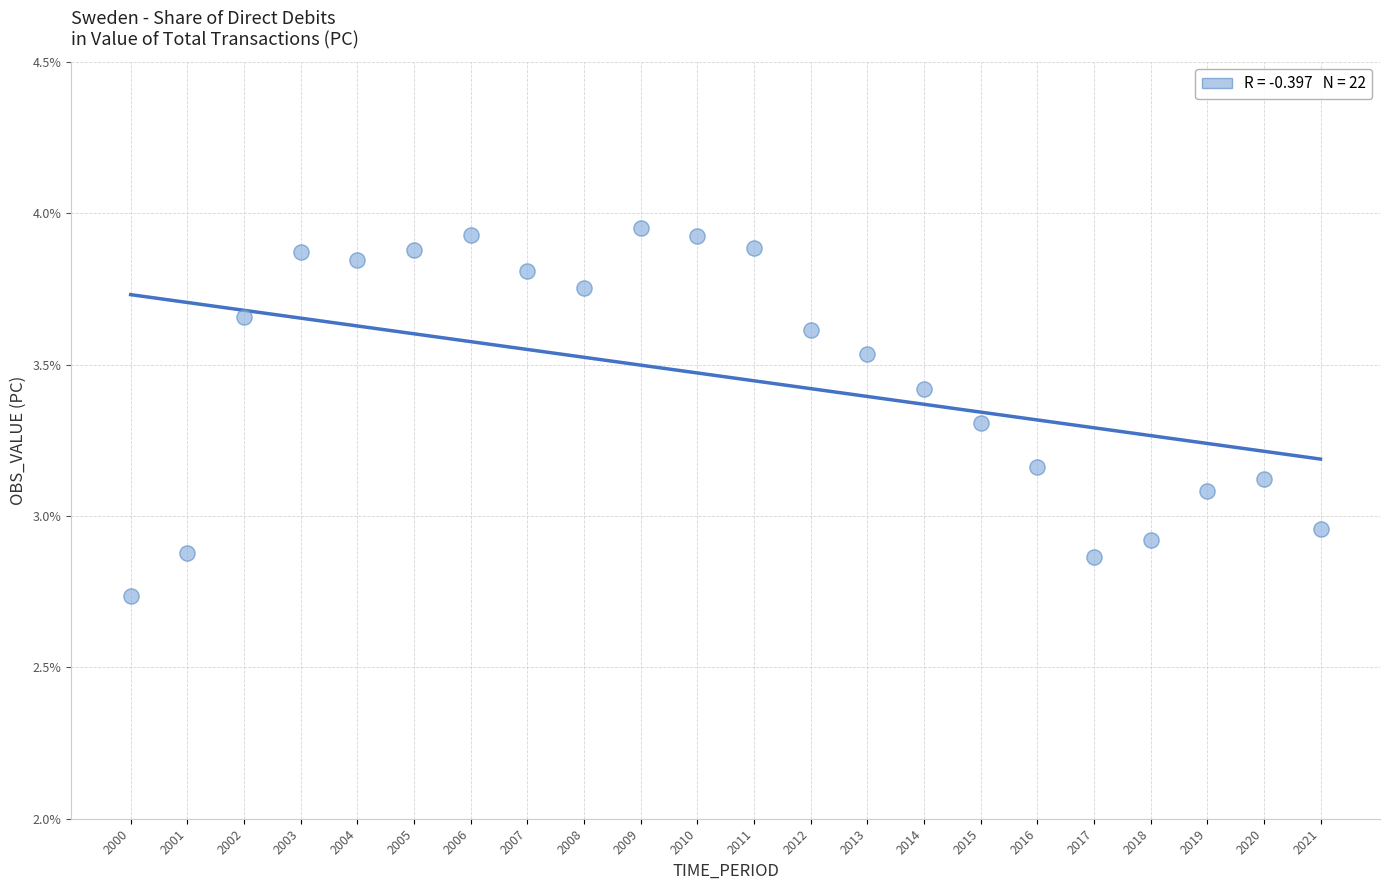

What is the range of Y values (max minus min)?

1.2